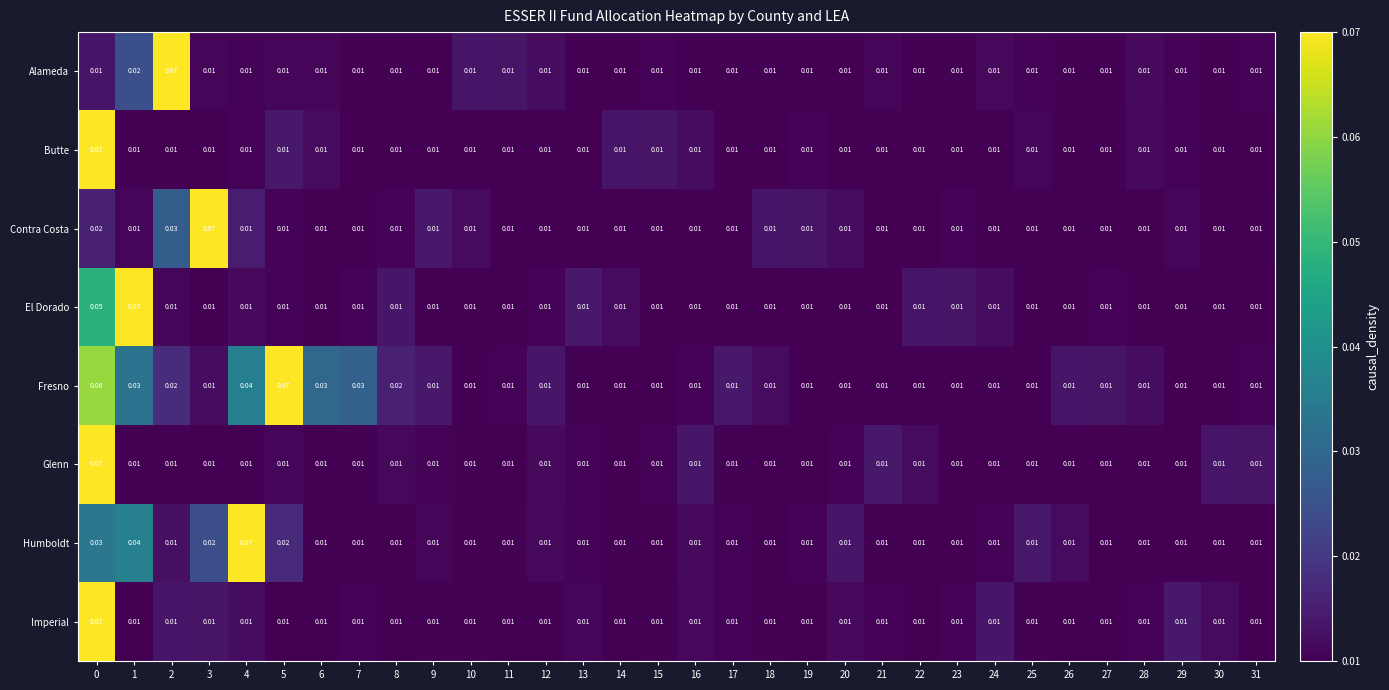

Between 7 and 10, which series saw the biggest shift?

Fresno